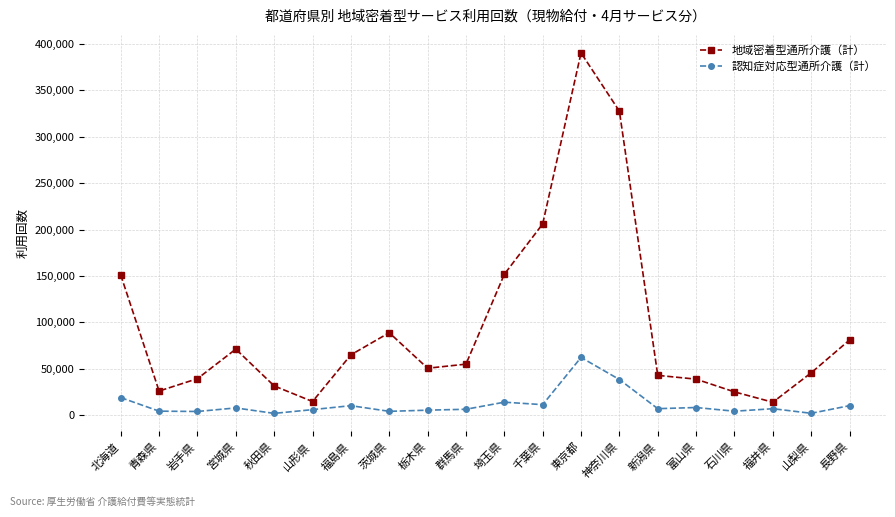

What is the maximum value shown in the chart?

390194